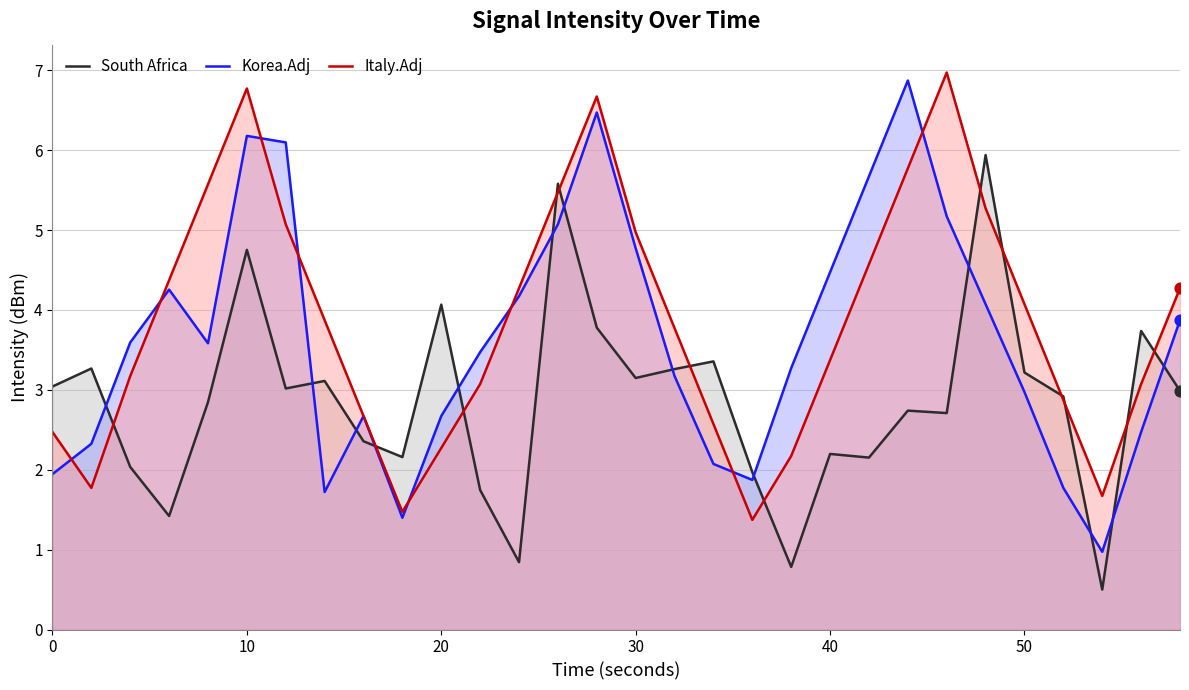

What are all the series names shown in the legend?

South Africa, Korea.Adj, Italy.Adj